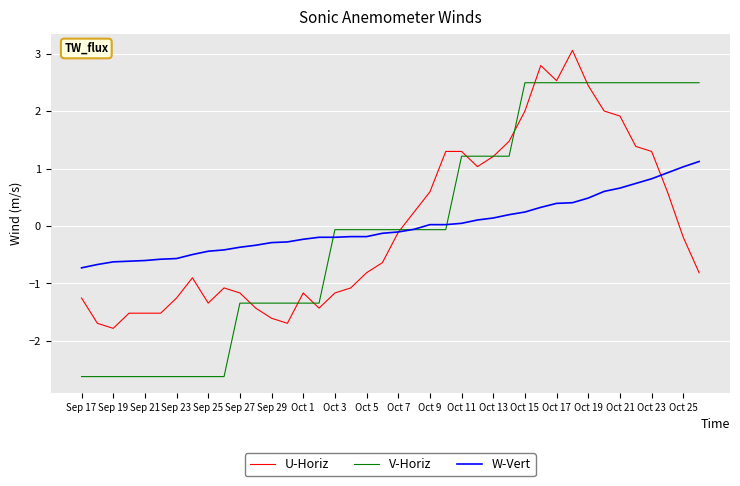

What is the difference between the maximum and second lowest values in the U-Horiz series?

4.7